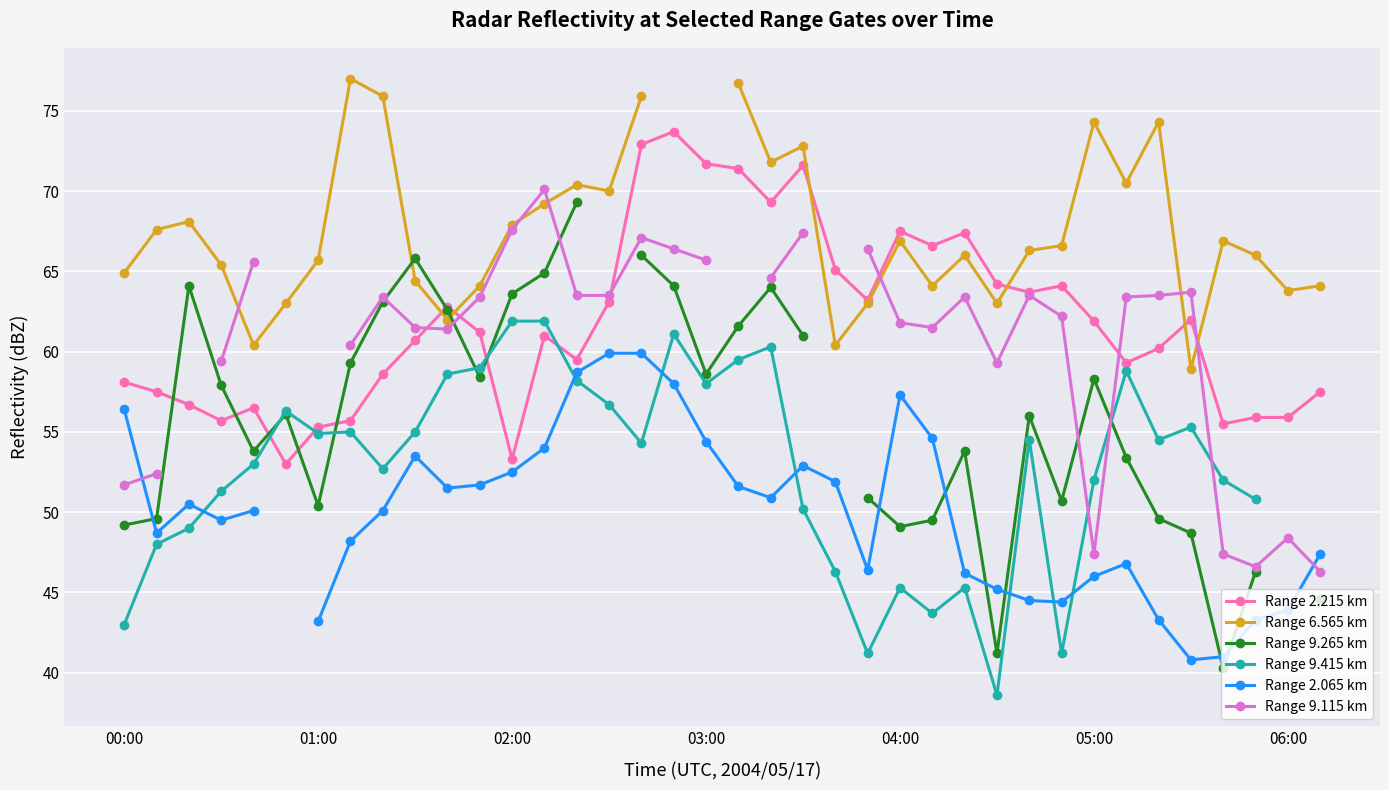

Which series ends up on top after the final intersection of Range 9.265 km and Range 2.065 km?

Range 9.265 km